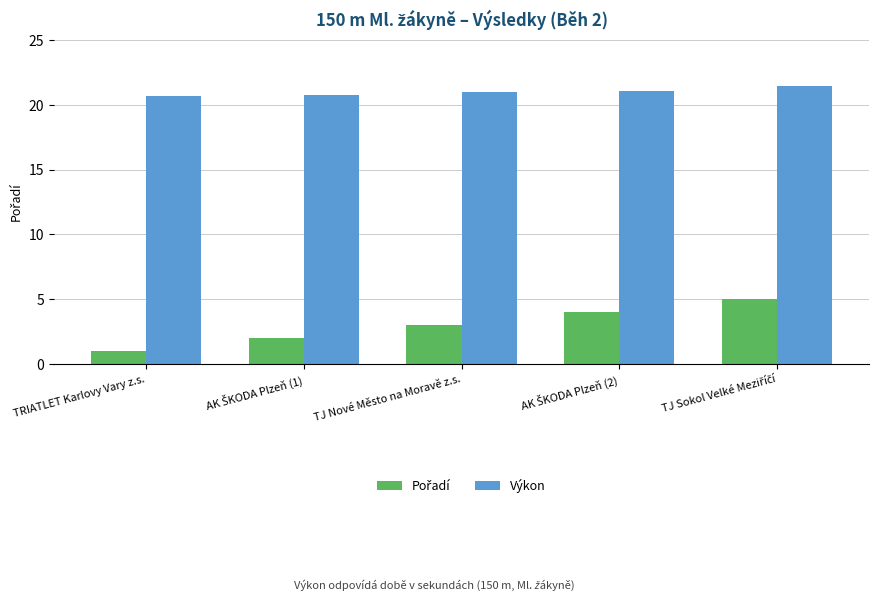

What is the difference between the highest and lowest values at TRIATLET Karlovy Vary z.s.?

19.7